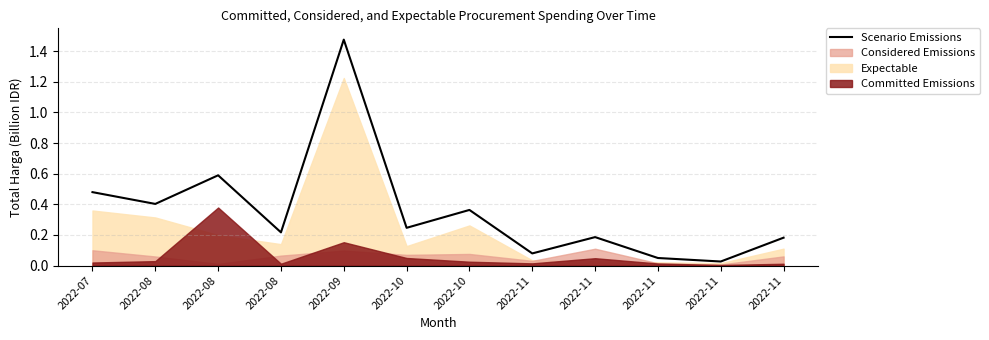

The chart shows a value of 0.2 at 2022-08. True or false?

True